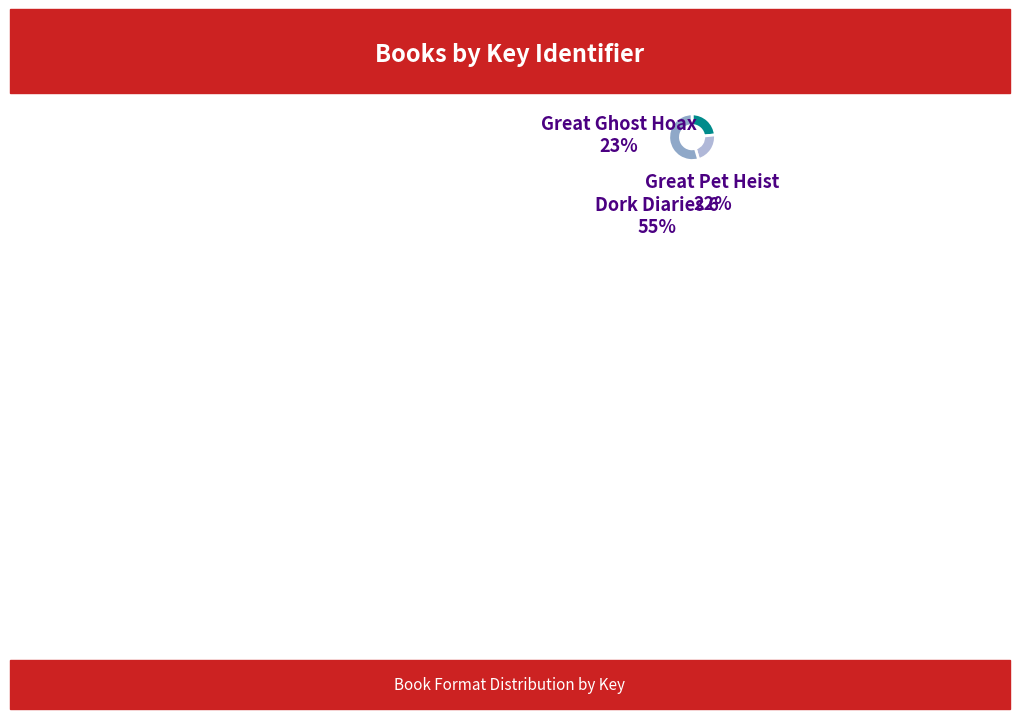

The Great Ghost Hoax slice represents 23% of the pie. True or false?

True